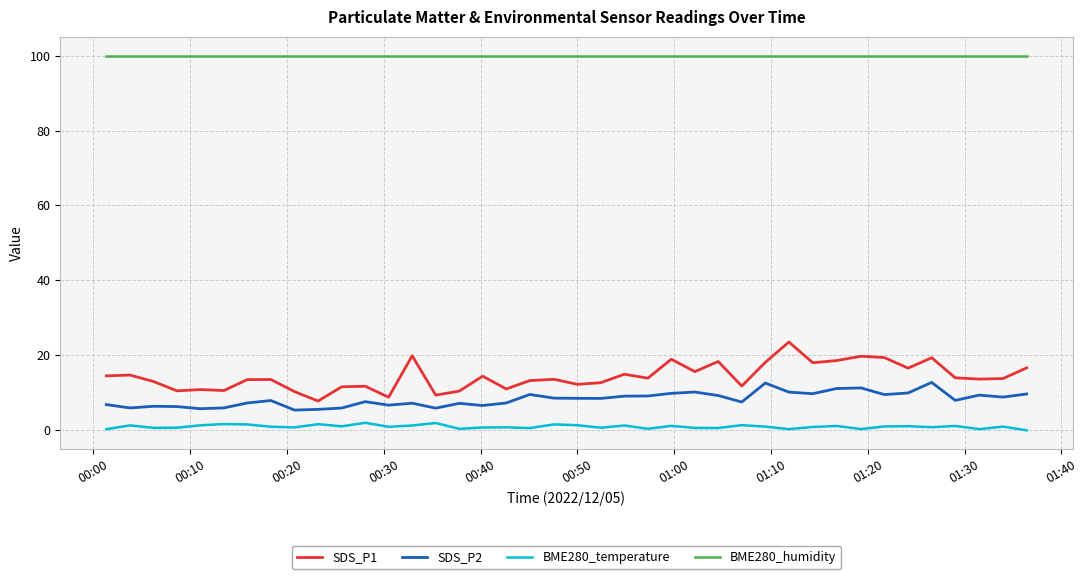

In BME280_temperature, how many points are higher than both neighbors (excluding endpoints)?

14